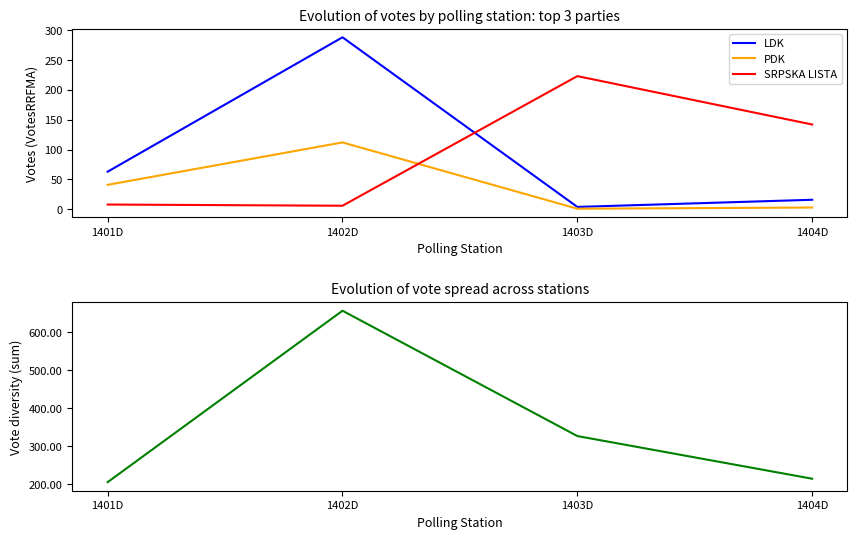

What is the average value of the SRPSKA LISTA series?

95